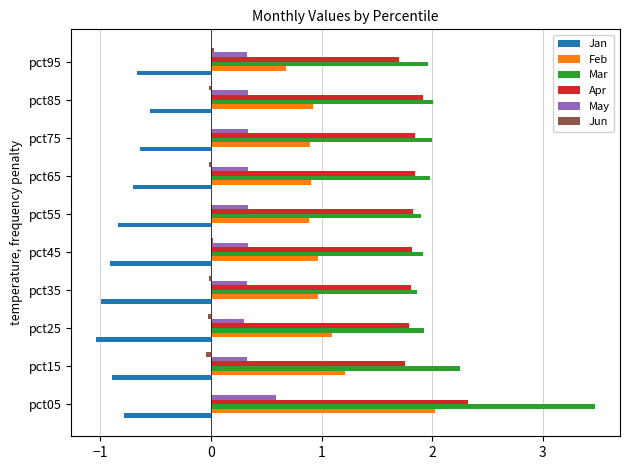

The value of Mar at pct35 is 1.9. True or false?

True